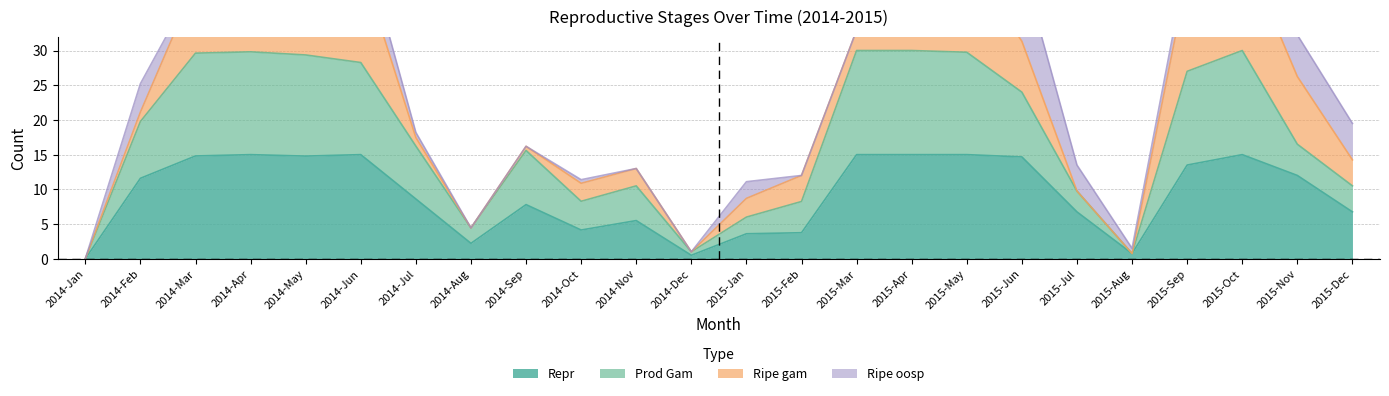

How many interior local peaks does the Prod Gam series have?

4